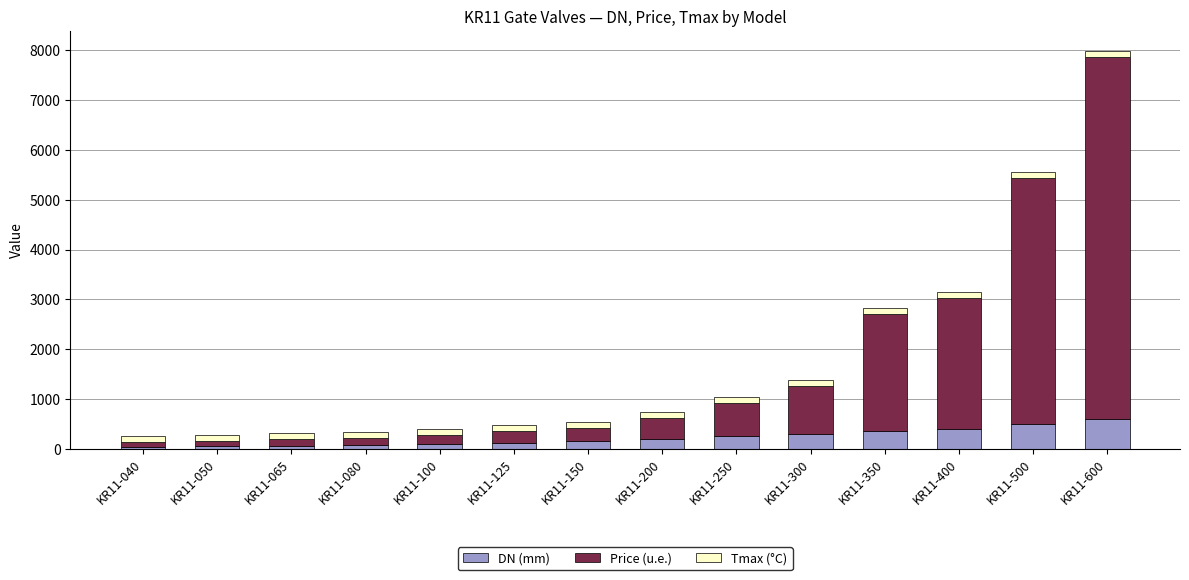

What is the total value across all series at KR11-150?

545.8